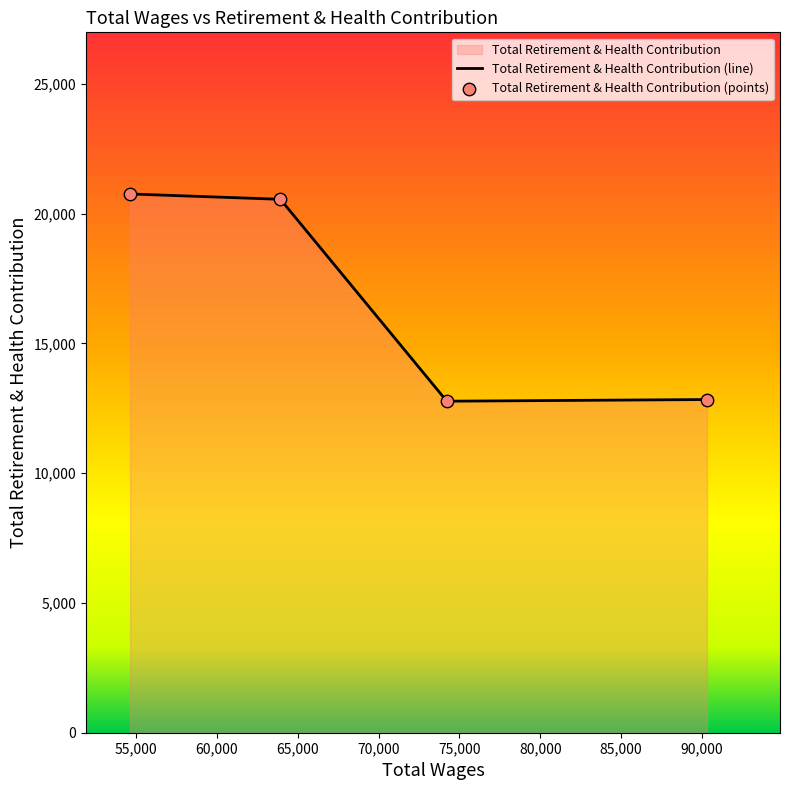

Which series has the largest total across all categories?

Total Retirement & Health Contribution (line)